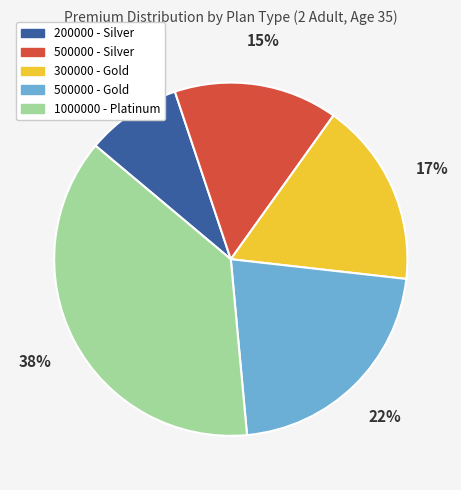

To the nearest percent, what is the difference between the largest and smallest slice percentages?

29%